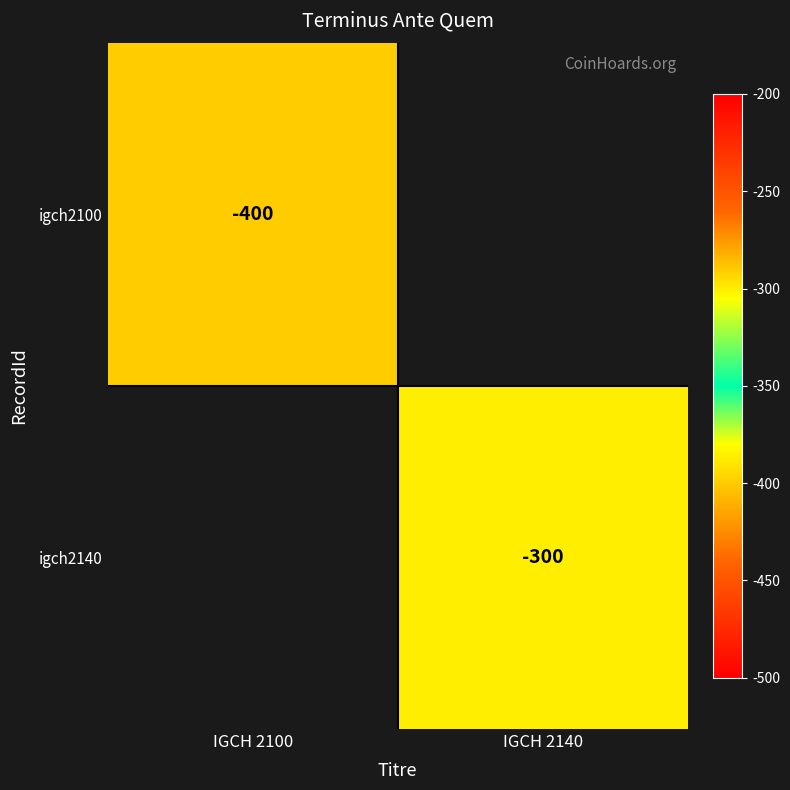

True or false: igch2100 has a value of -192 at IGCH 2100.

False